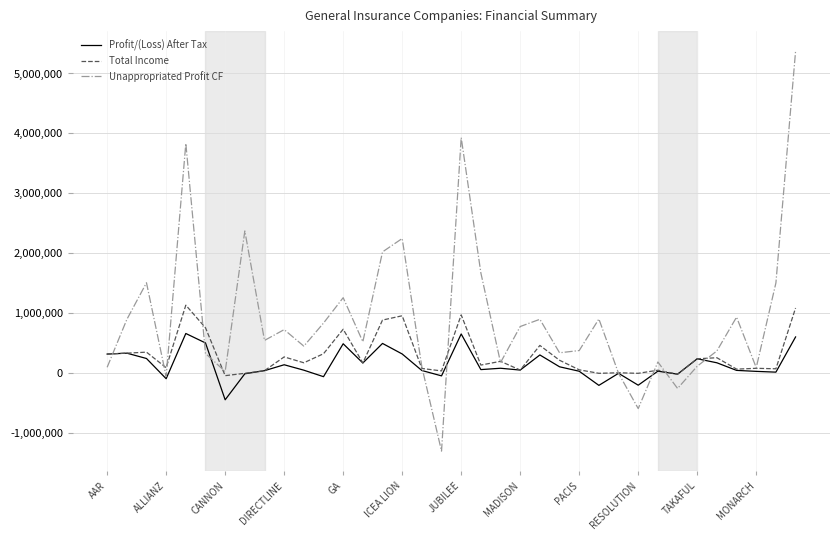

Which series has the largest range (max minus min)?

Unappropriated Profit CF